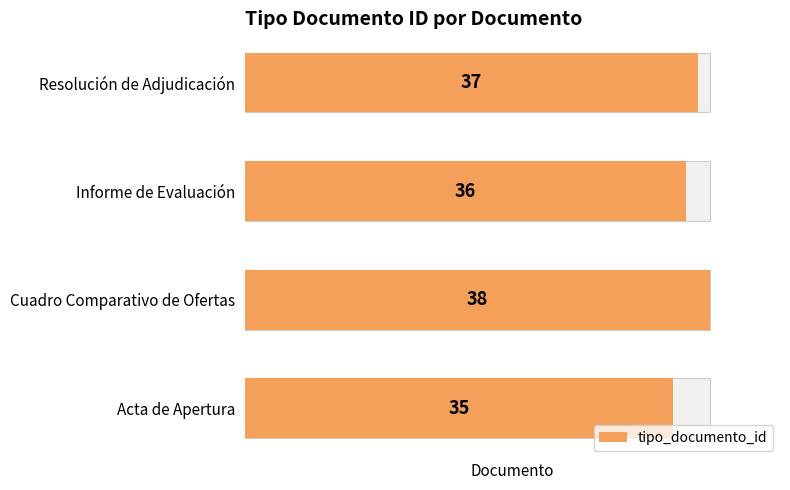

True or false: the data shows 36 at Informe de Evaluación.

True